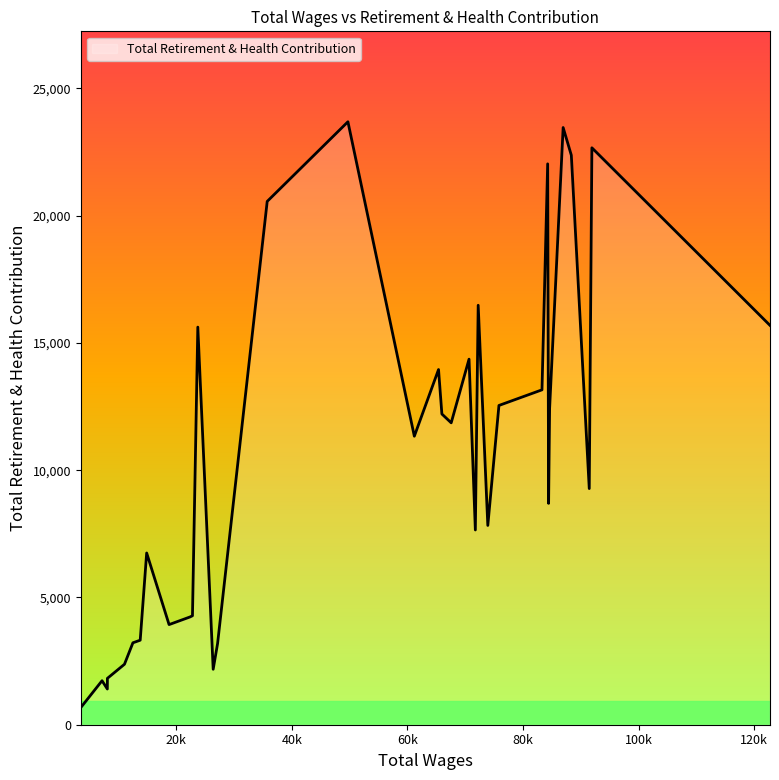

What is the average value?

10634